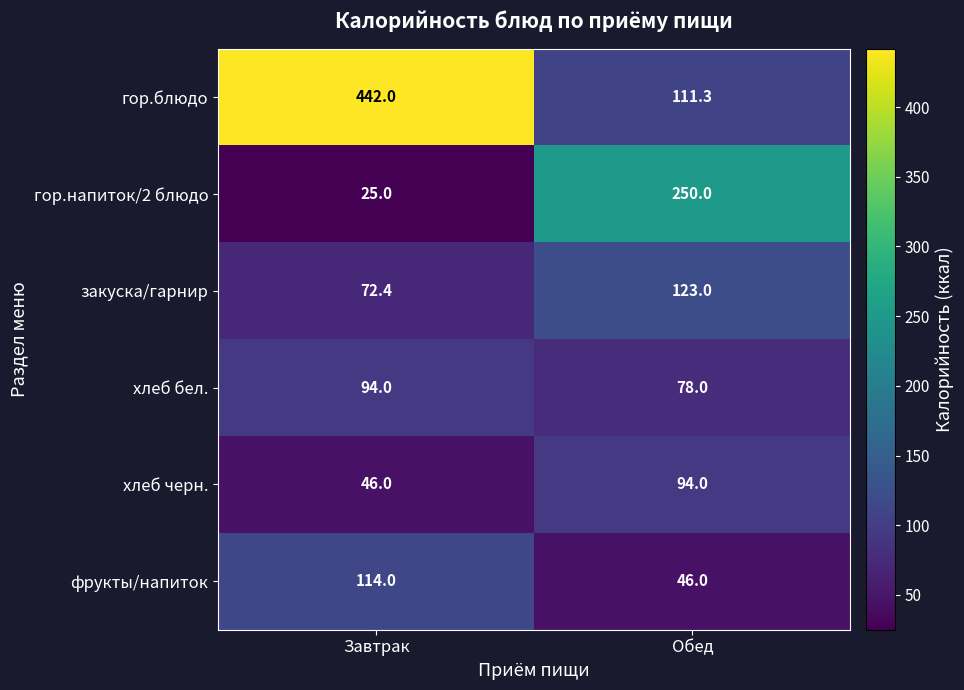

Is it true that гор.блюдо equals 646.3 at Завтрак?

False